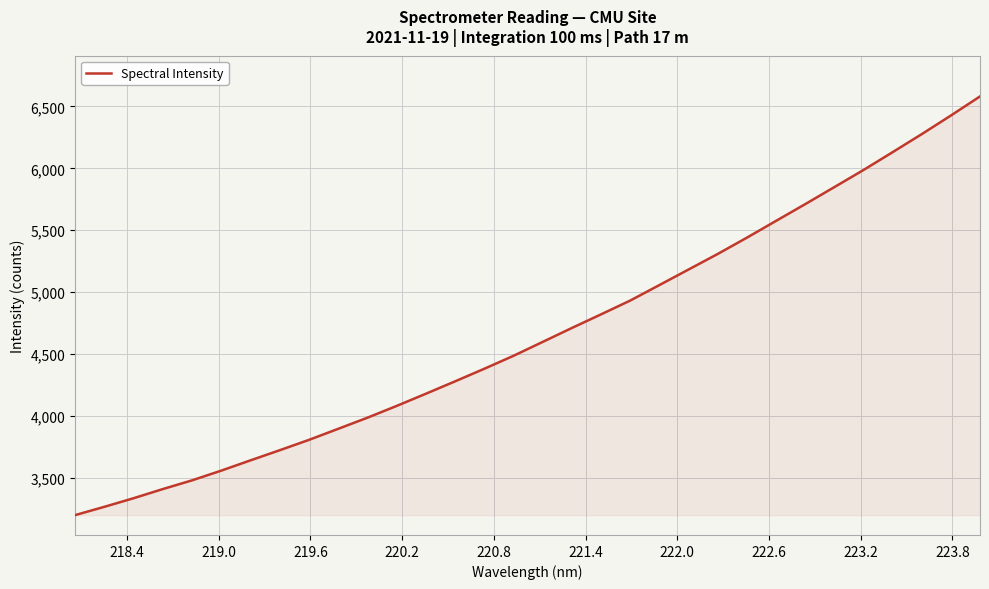

What is the minimum value shown in the chart?

3198.3